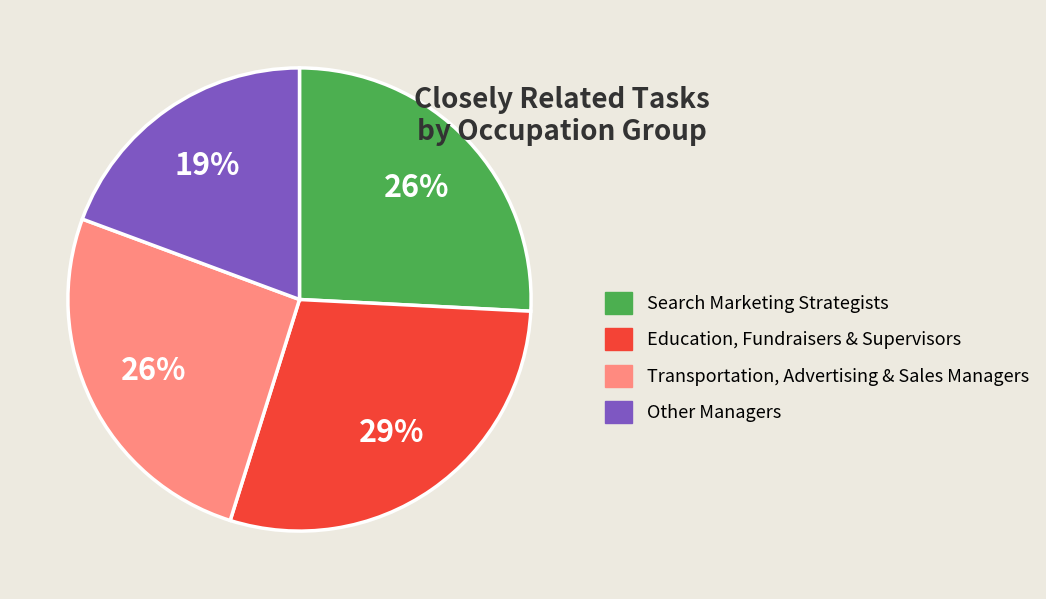

Does any single category account for the majority?

No